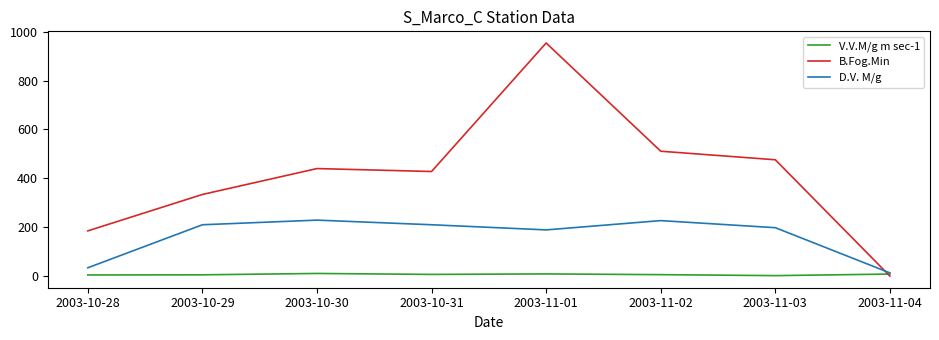

Rank the series by their average value, from lowest to highest.

V.V.M/g m sec-1, D.V. M/g, B.Fog.Min